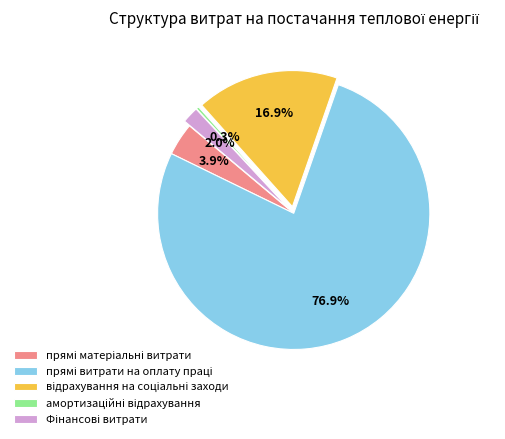

How many slices are in this pie chart?

5